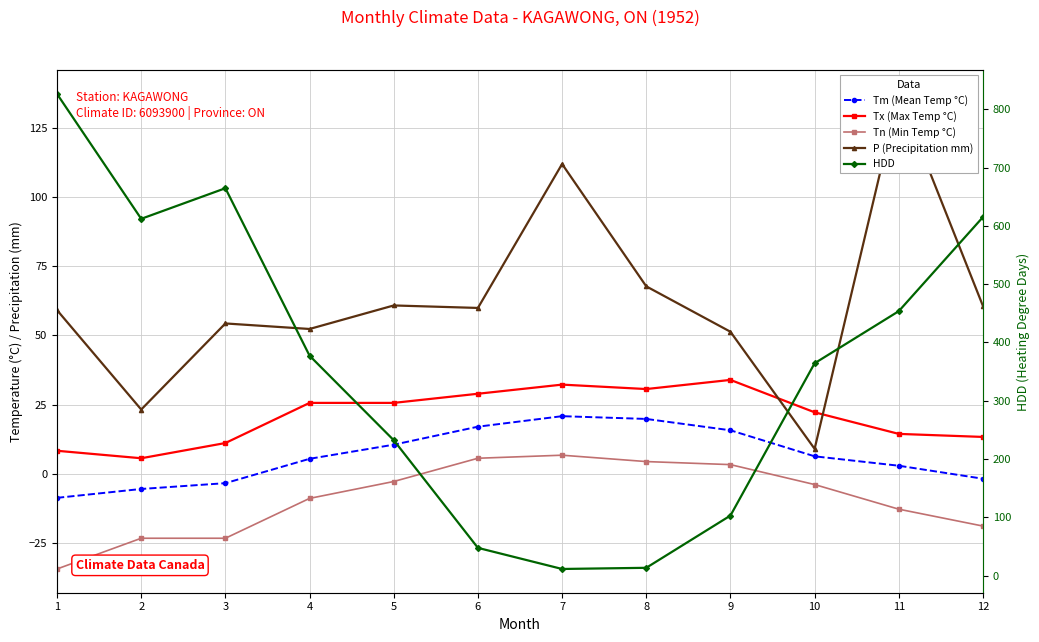

What is the smallest value displayed?

-34.4